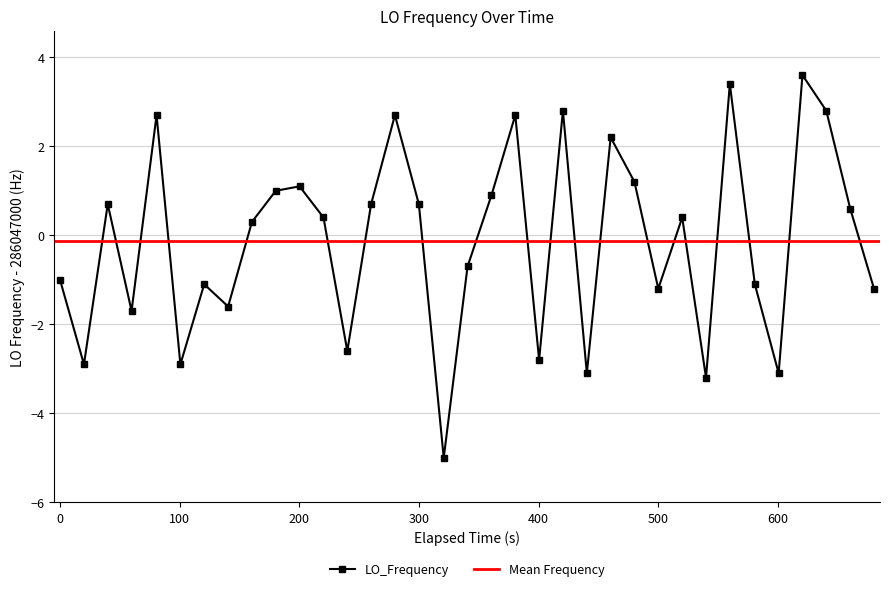

What is the difference between the maximum and minimum values?

8.6